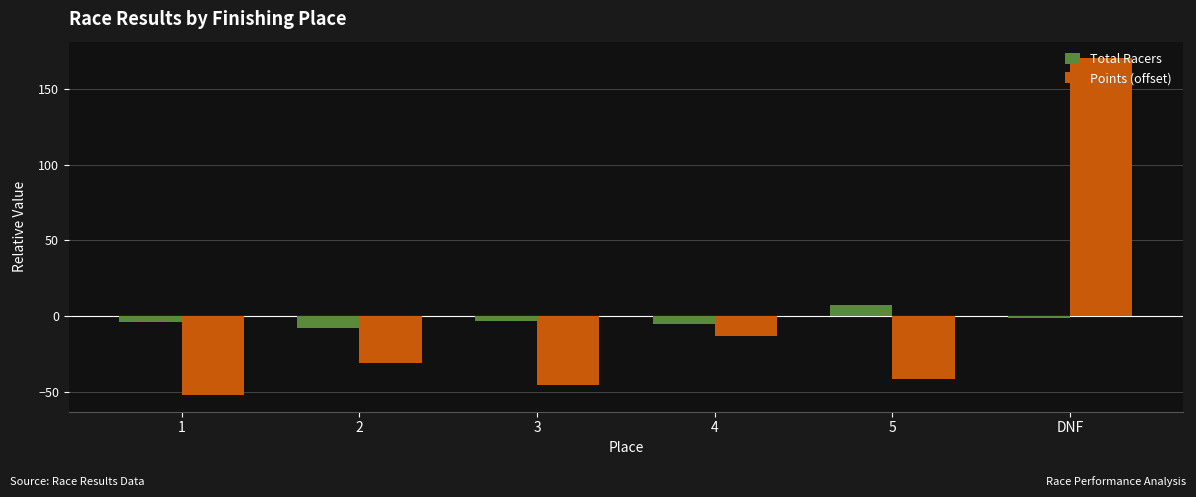

Where is Points (offset) nearest to the value 59?

4